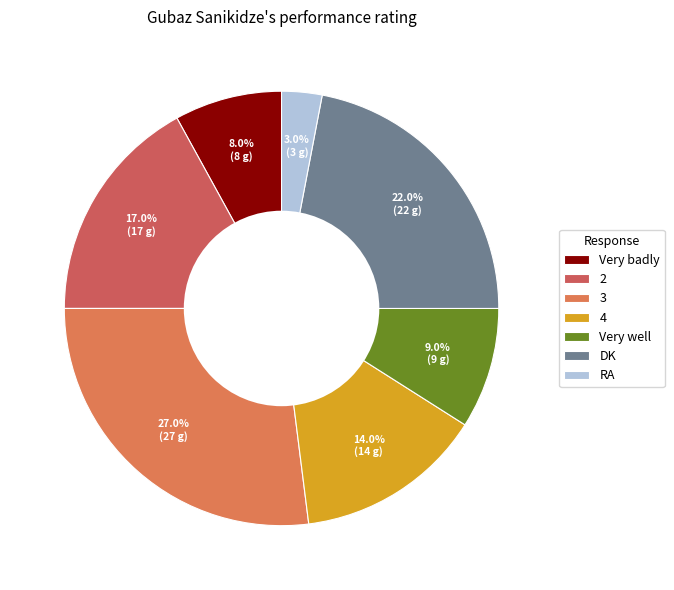

Is there a majority slice in this chart?

No